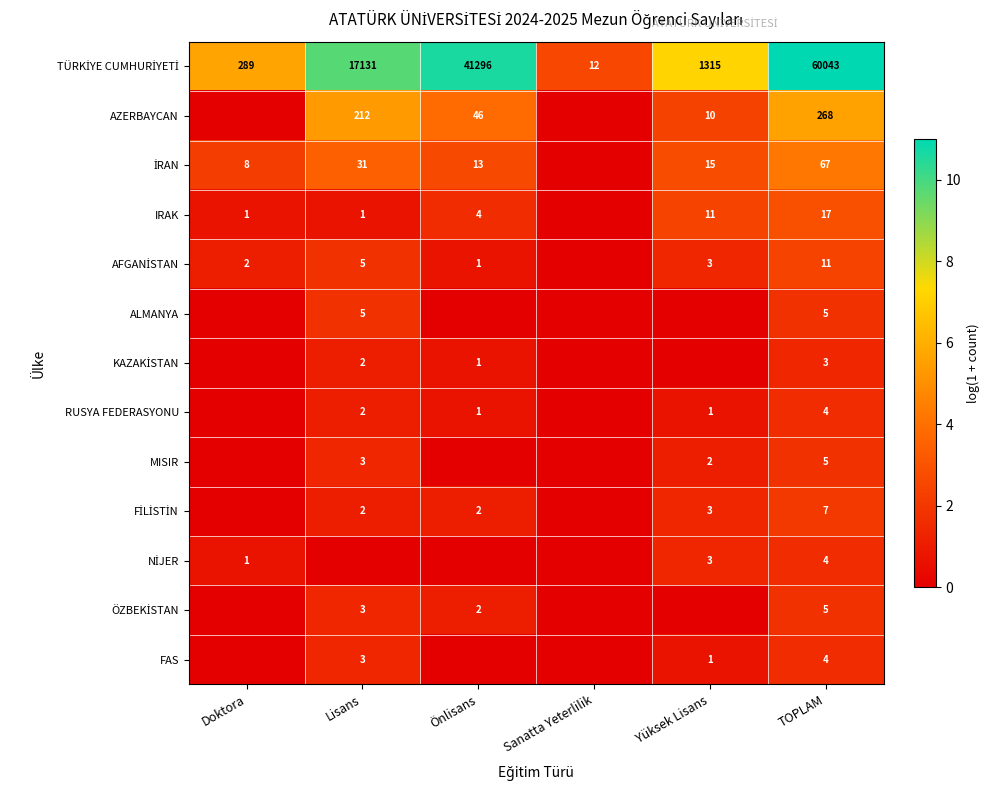

At which category does the chart reach its minimum across all series?

Doktora